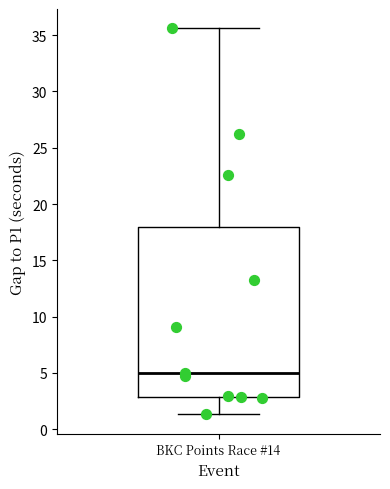

Read this box plot against the y-axis: the position of the median line, the range covered by the box, and the ends of both whiskers. The values are not printed on the chart, so give them approximately, as read against the axis.

median 5.0, box 3.0 to 18.0, whiskers 1.5 to 35.5